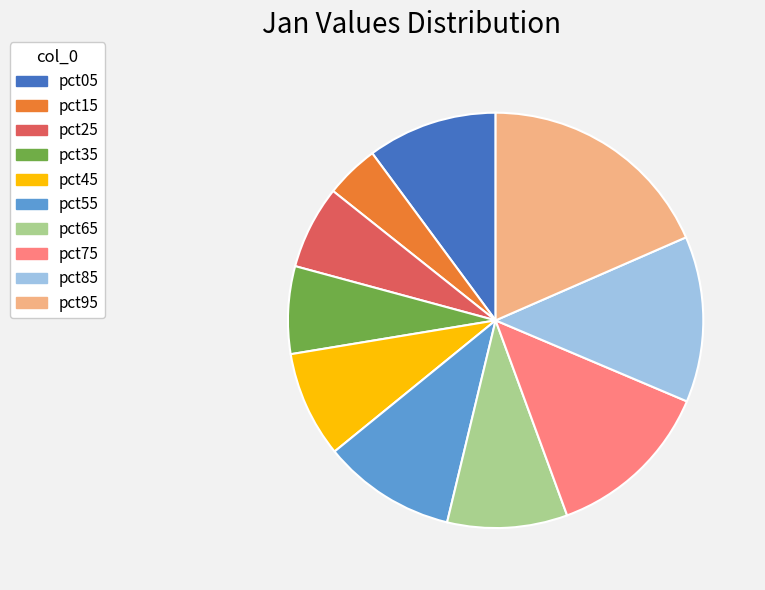

Is it true that pct85 is 21% of the pie?

False